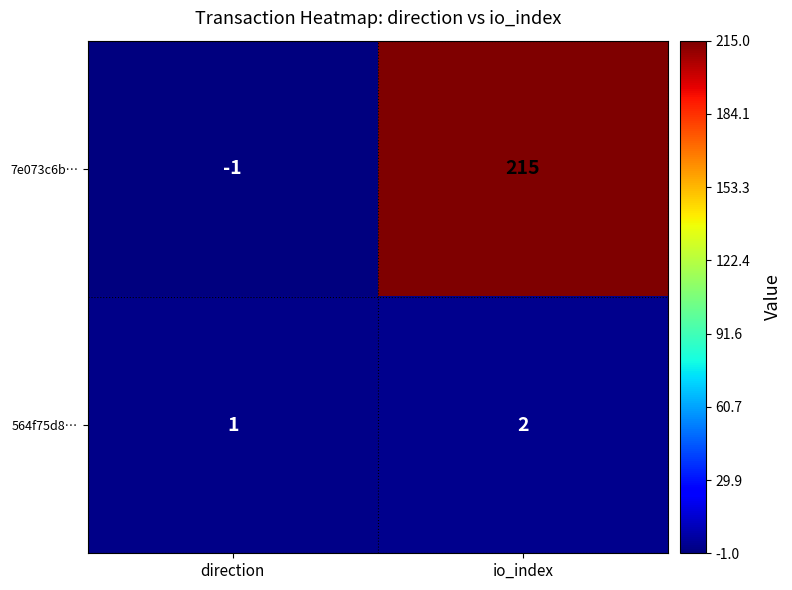

What is the sum of the 564f75d8… values at direction and io_index?

3